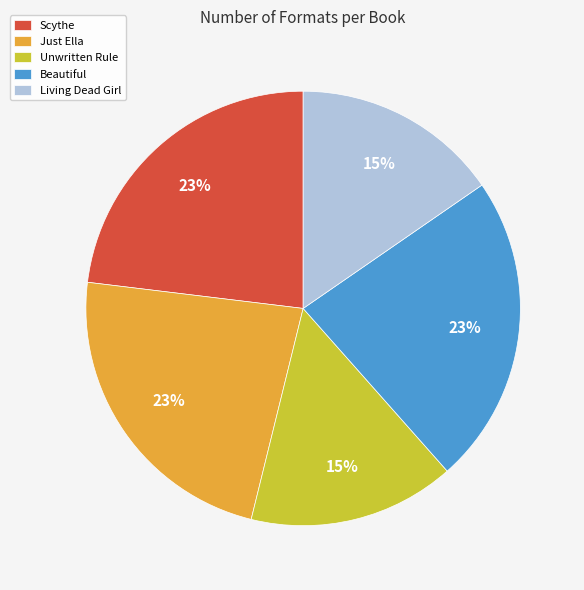

To the nearest percent, what is the combined percentage of Scythe and Unwritten Rule?

38%